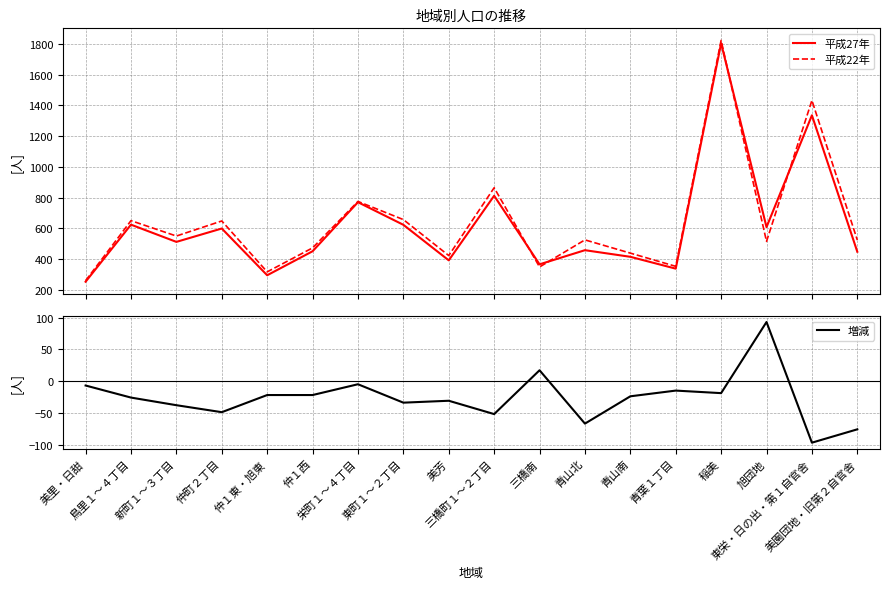

What is the lowest value of the 増減 series?

-97